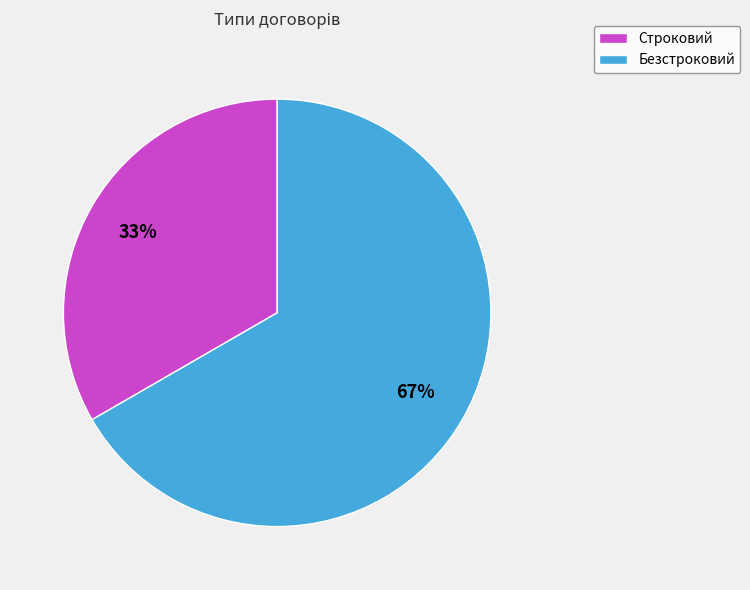

To the nearest percent, what is the average slice percentage?

50%